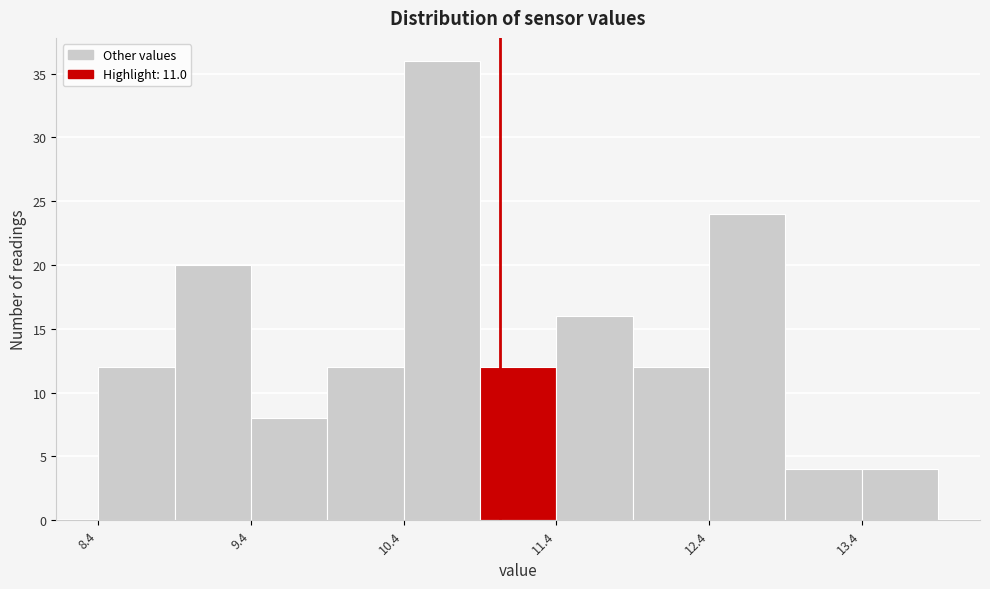

Reading left to right, transcribe this chart: for each bar, give the range it covers on the x-axis and its height. Neither the bar edges nor the heights are printed on the chart, so give them approximately, as read against the axes.

8.37 to 8.87: 12
8.87 to 9.37: 20
9.37 to 9.87: 8
9.87 to 10.37: 12
10.37 to 10.87: 36
10.87 to 11.37: 12
11.37 to 11.87: 16
11.87 to 12.37: 12
12.37 to 12.87: 24
12.87 to 13.37: 4
13.37 to 13.87: 4